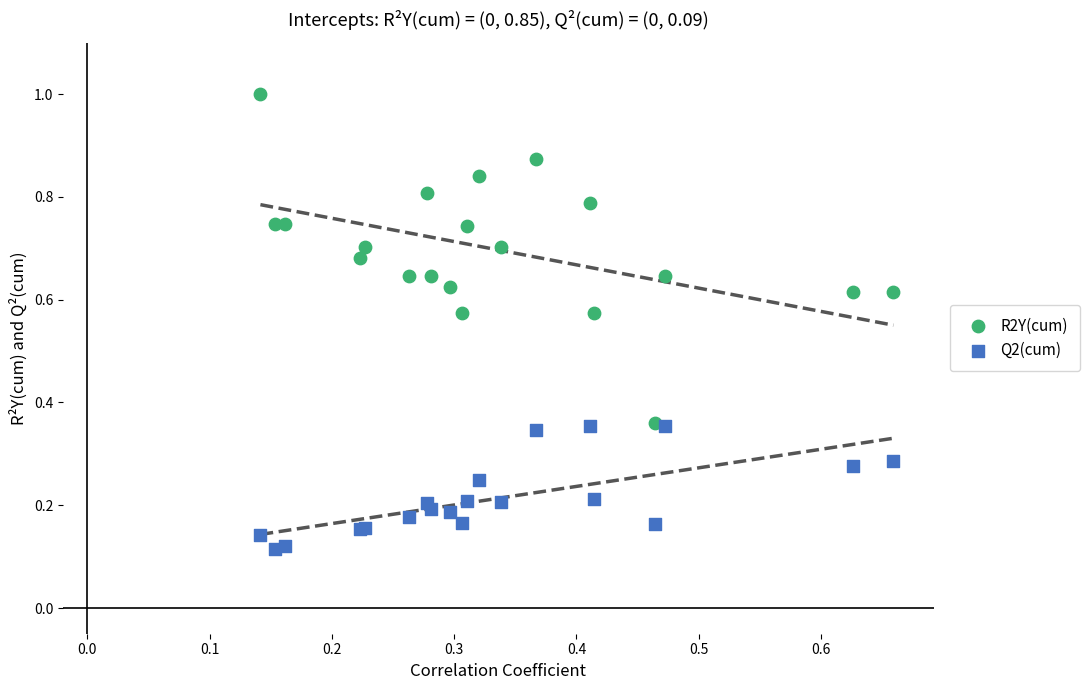

Which series has the largest Y range (max minus min)?

R2Y(cum)